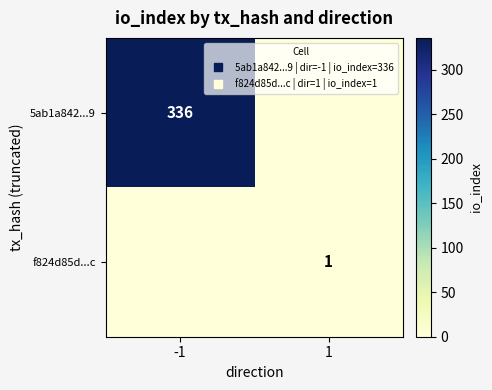

Which label corresponds to the largest value in the chart?

-1